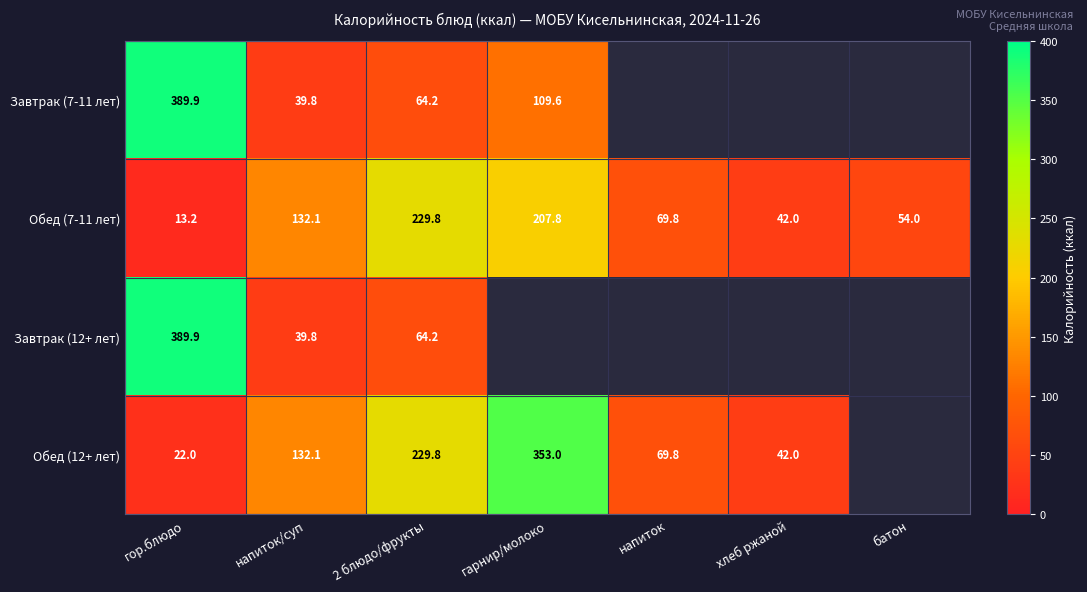

The value of Обед (7-11 лет) at напиток/суп is 37.5. True or false?

False